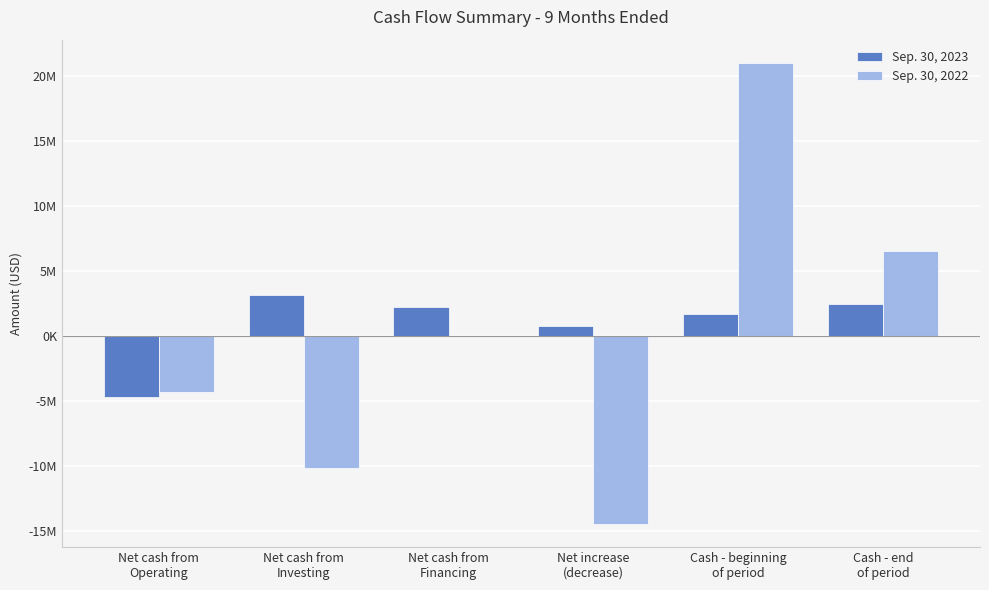

What position from the left is Cash - end
of period?

6